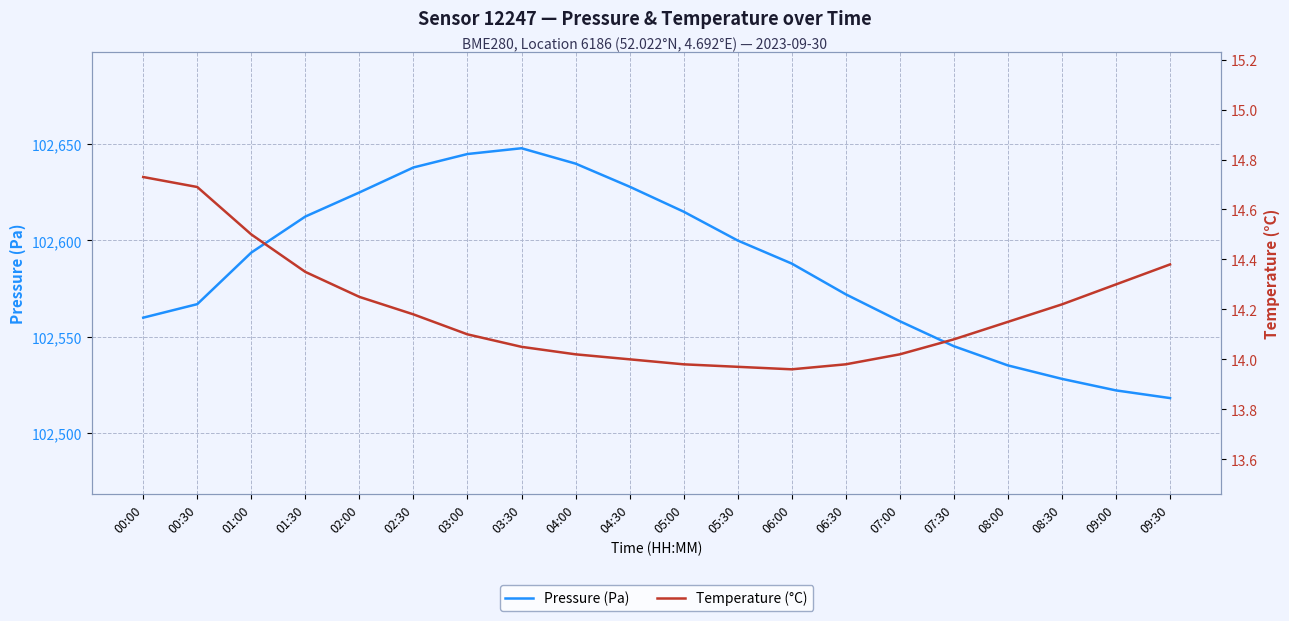

At which category does Temperature (°C) reach its first local valley?

06:00